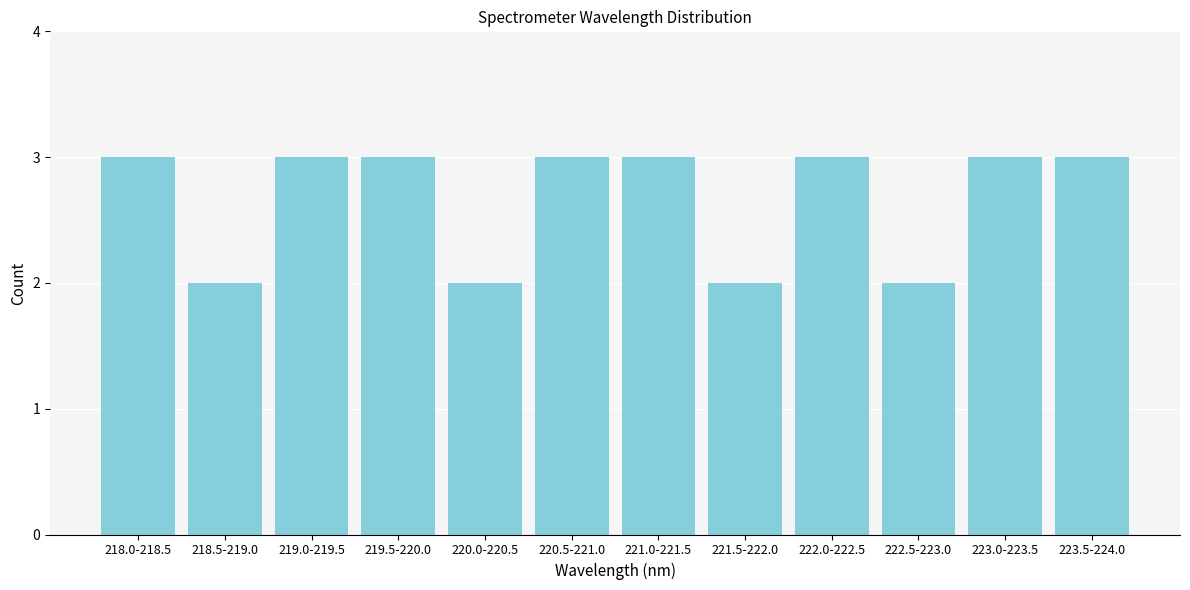

Reading right to left, transcribe all the data shown in this chart.

223.5-224.0=3	223.0-223.5=3	222.5-223.0=2	222.0-222.5=3	221.5-222.0=2	221.0-221.5=3	220.5-221.0=3	220.0-220.5=2	219.5-220.0=3	219.0-219.5=3	218.5-219.0=2	218.0-218.5=3